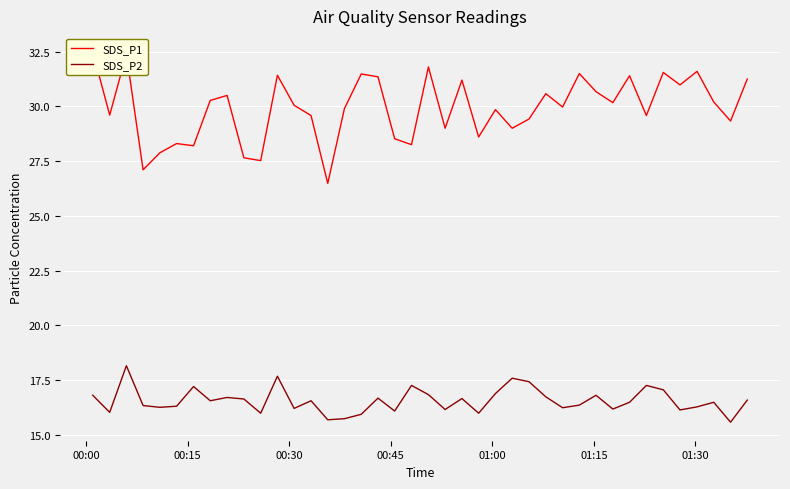

How many values in the SDS_P1 series are below 30?

20